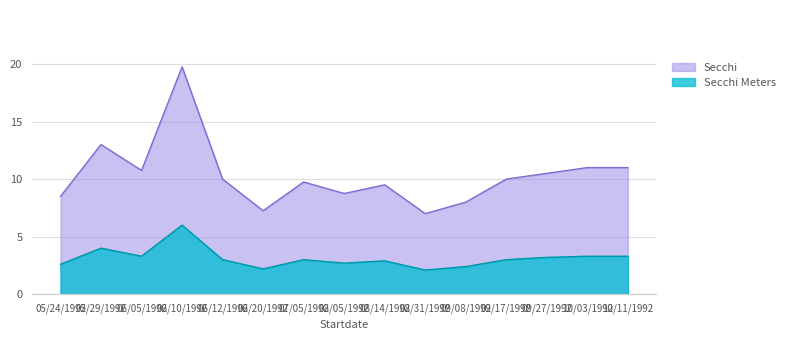

Between 06/12/1992 and 10/03/1992, which is larger?

10/03/1992